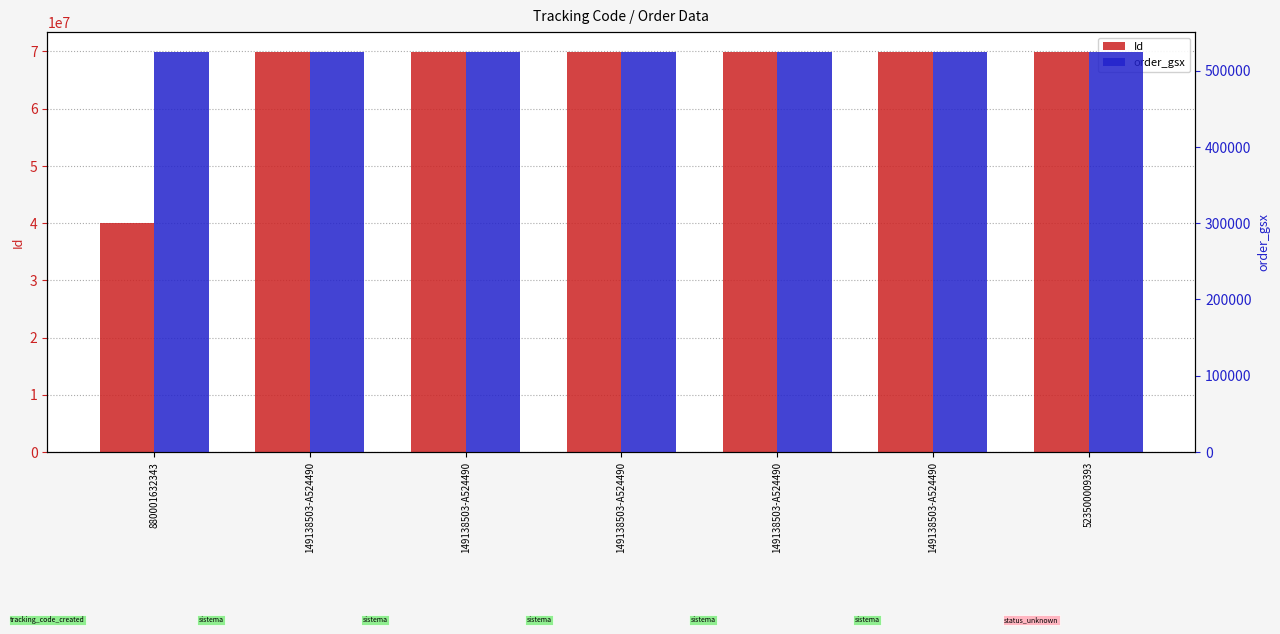

What value does the Id series have at 149138503-A524490?

69903720